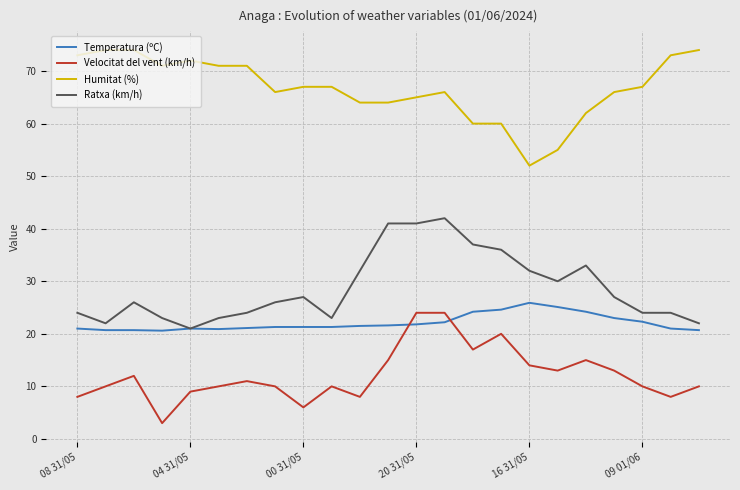

True or false: Humitat (%) and Velocitat del vent (km/h) intersect in this chart.

False